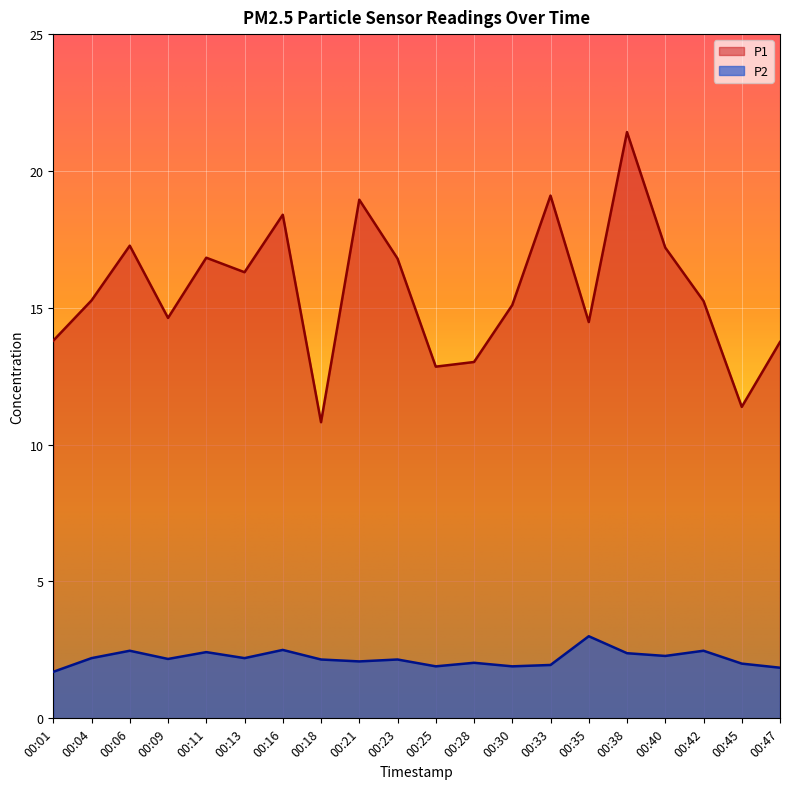

At which category is the sum across all series the highest?

00:38